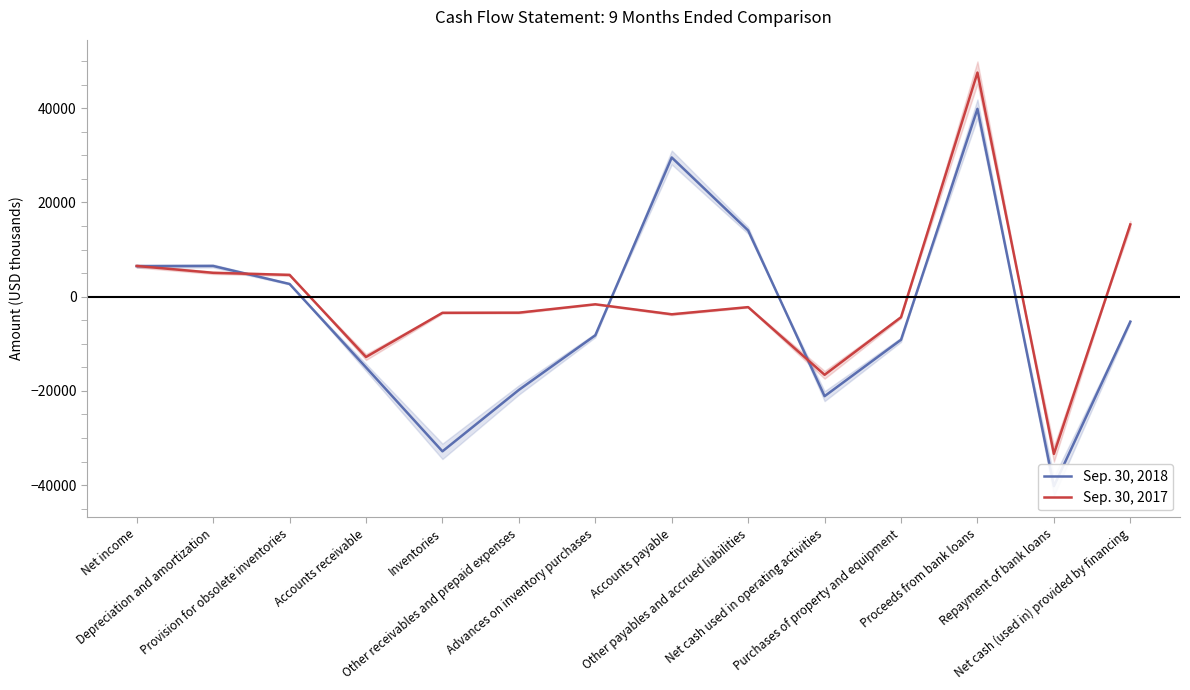

Which series has the widest spread of values?

Sep. 30, 2017